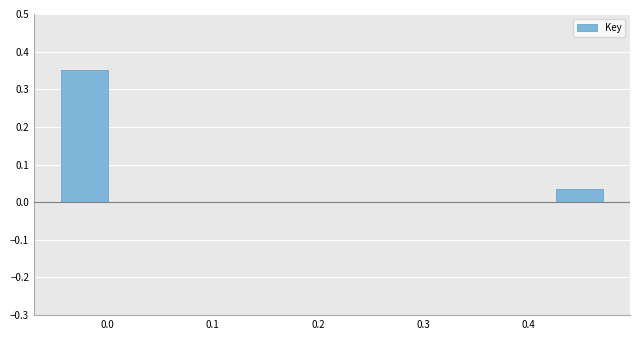

Which range on the x-axis has the tallest bar?

-0.05 to 0.00